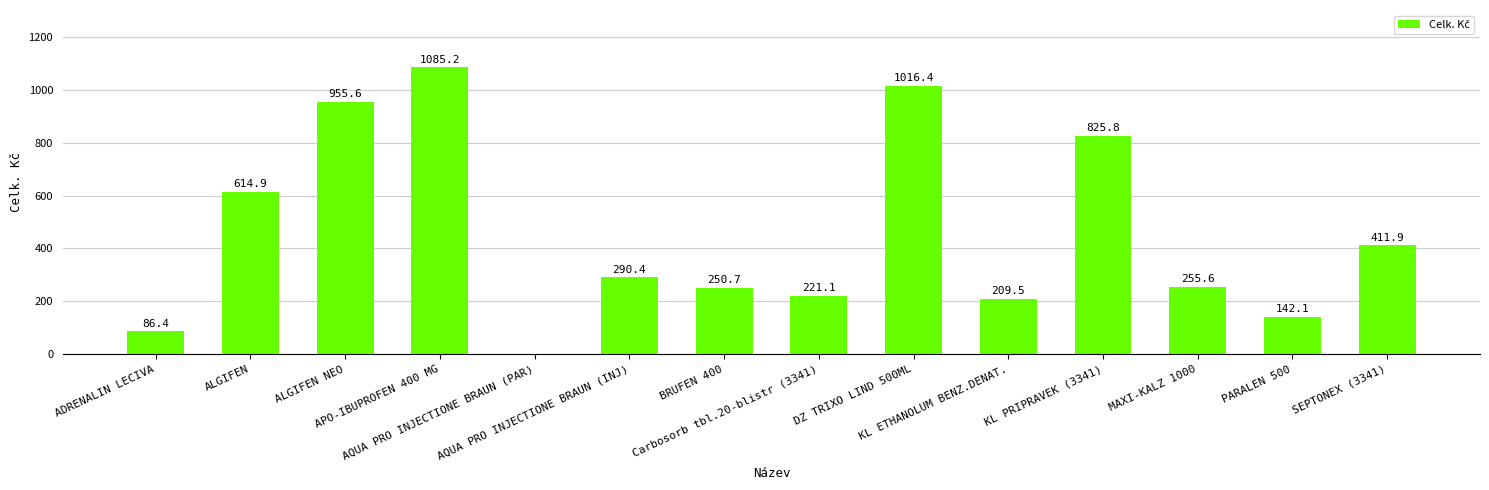

How many values exceed 290?

7